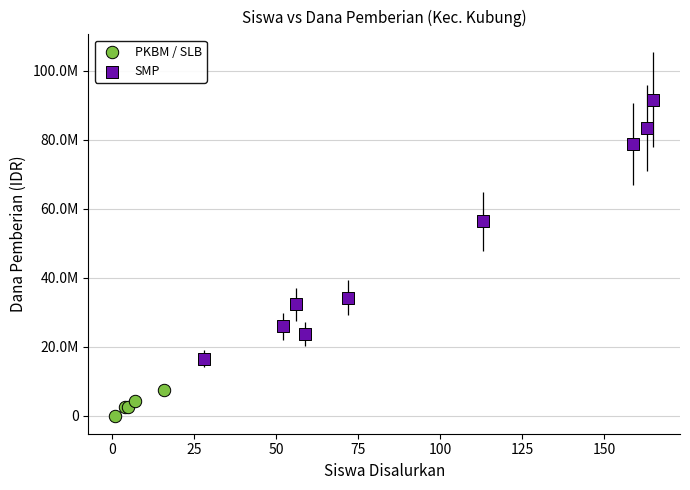

Which series reaches the minimum Y coordinate?

PKBM / SLB